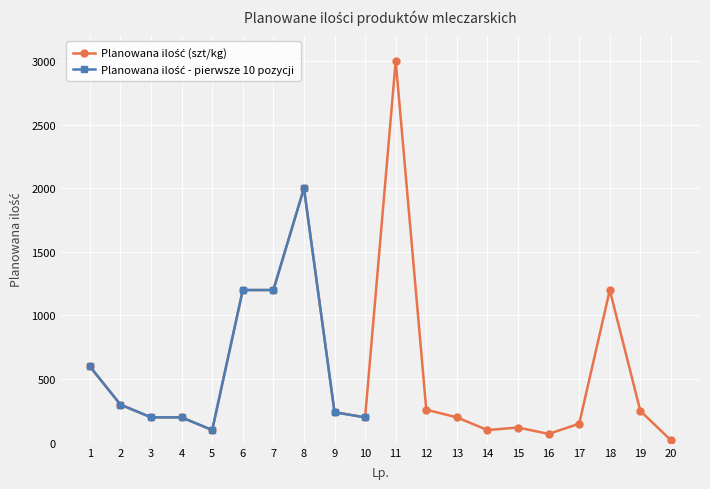

Does the chart display data point markers on the line(s)?

Yes